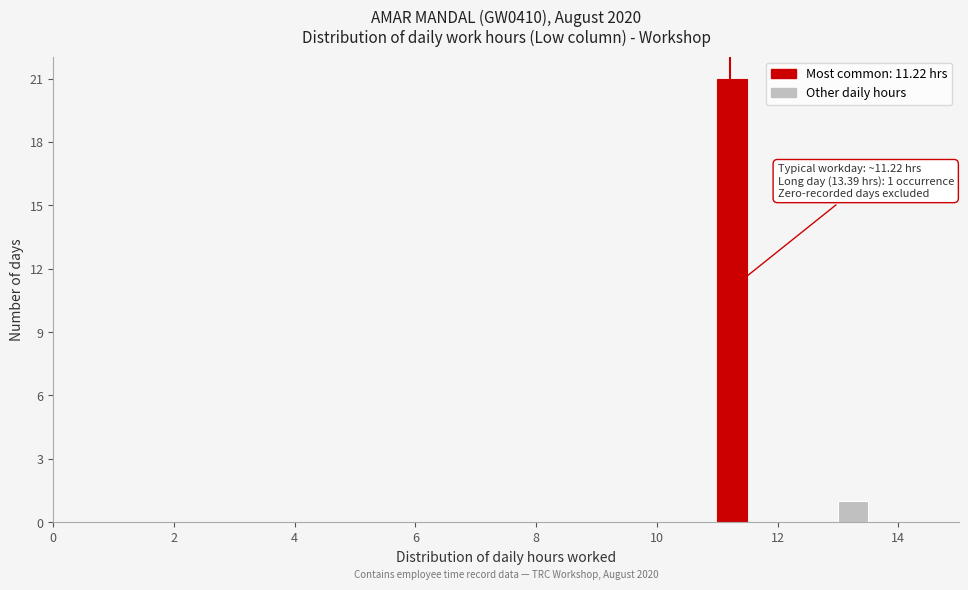

Read against the x-axis, roughly where is the centre of the tallest bar?

11.2